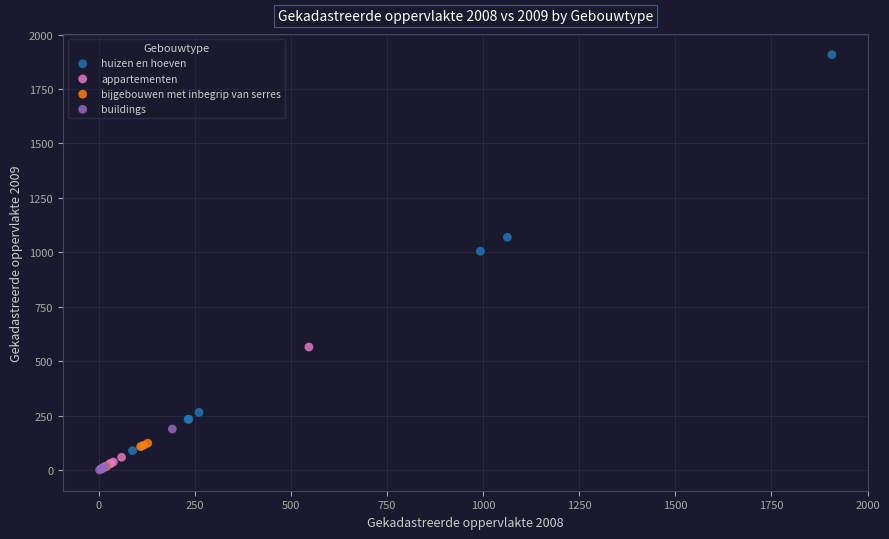

Which series has the widest spread of Y values?

huizen en hoeven